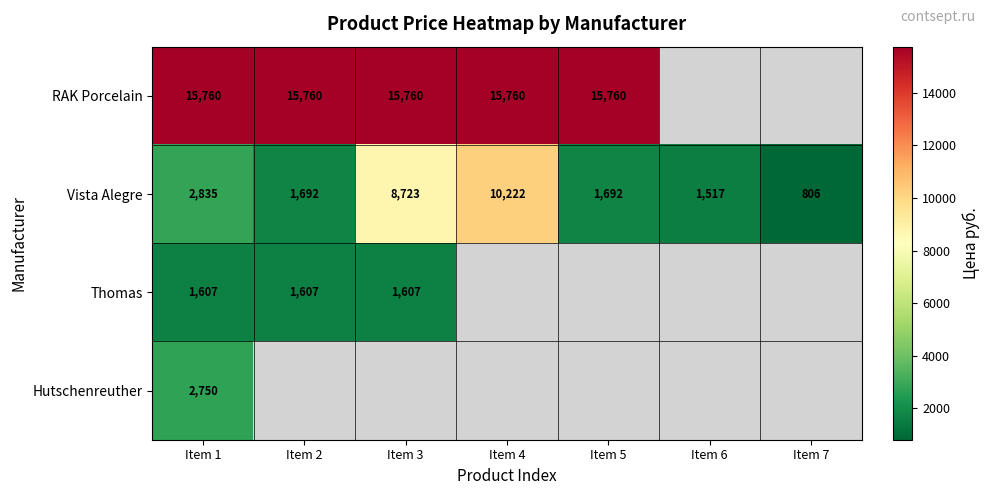

What is the average value of the Vista Alegre series?

3927